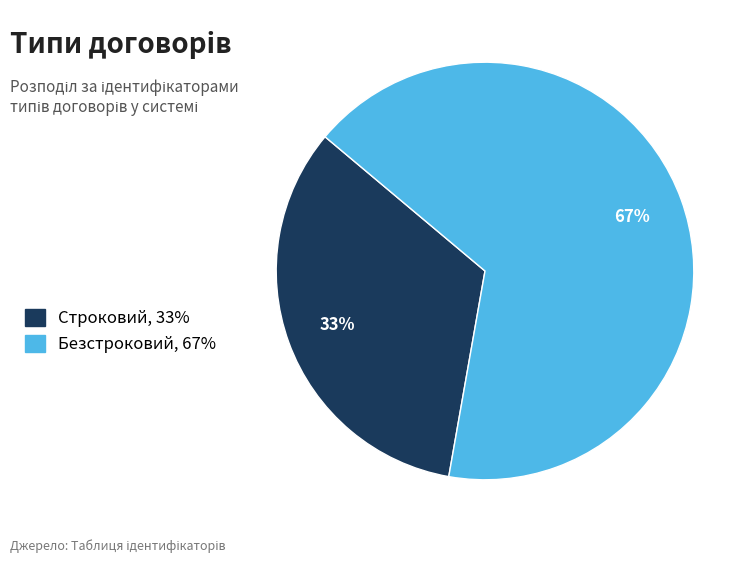

To the nearest percent, what is the average slice percentage?

50%